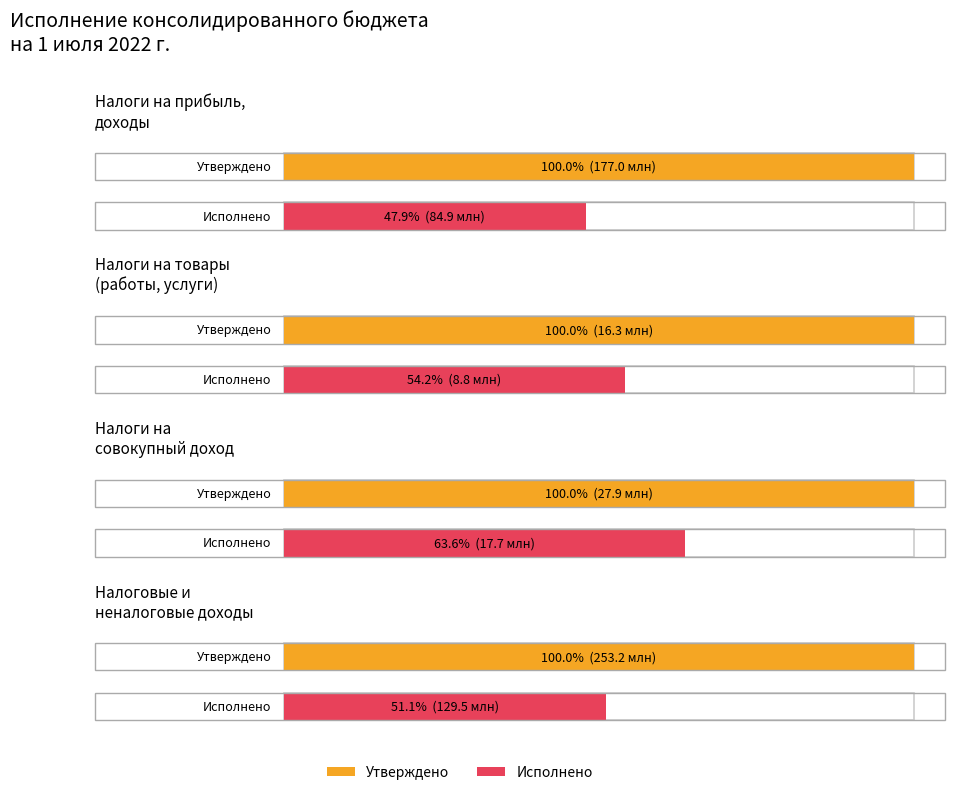

Reading left to right, transcribe all the data shown in this chart.

Утверждено: Налоги на прибыль,
доходы=177000000.0	Налоги на товары
(работы, услуги)=16303000.0	Налоги на
совокупный доход=27857700.0	Налоговые и
неналоговые доходы=253150700.0
Исполнено: Налоги на прибыль,
доходы=84857403.7	Налоги на товары
(работы, услуги)=8829176.8	Налоги на
совокупный доход=17728145.0	Налоговые и
неналоговые доходы=129481608.3